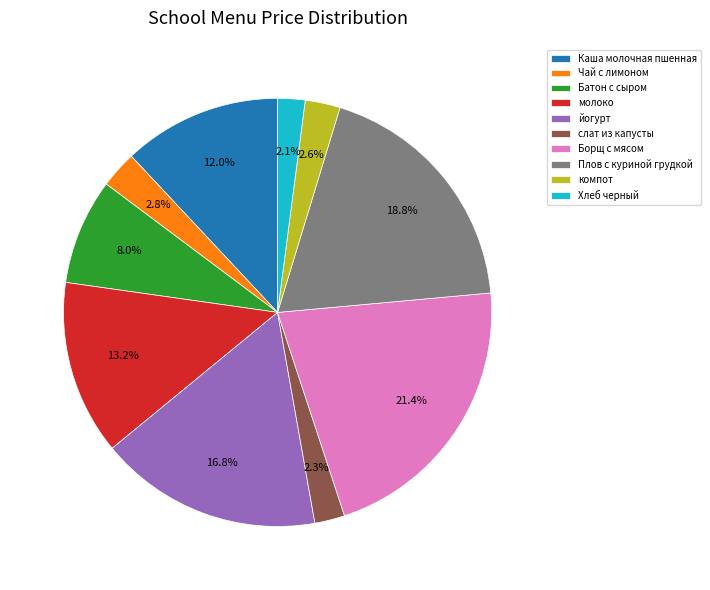

Is it true that слат из капусты is 11% of the pie?

False